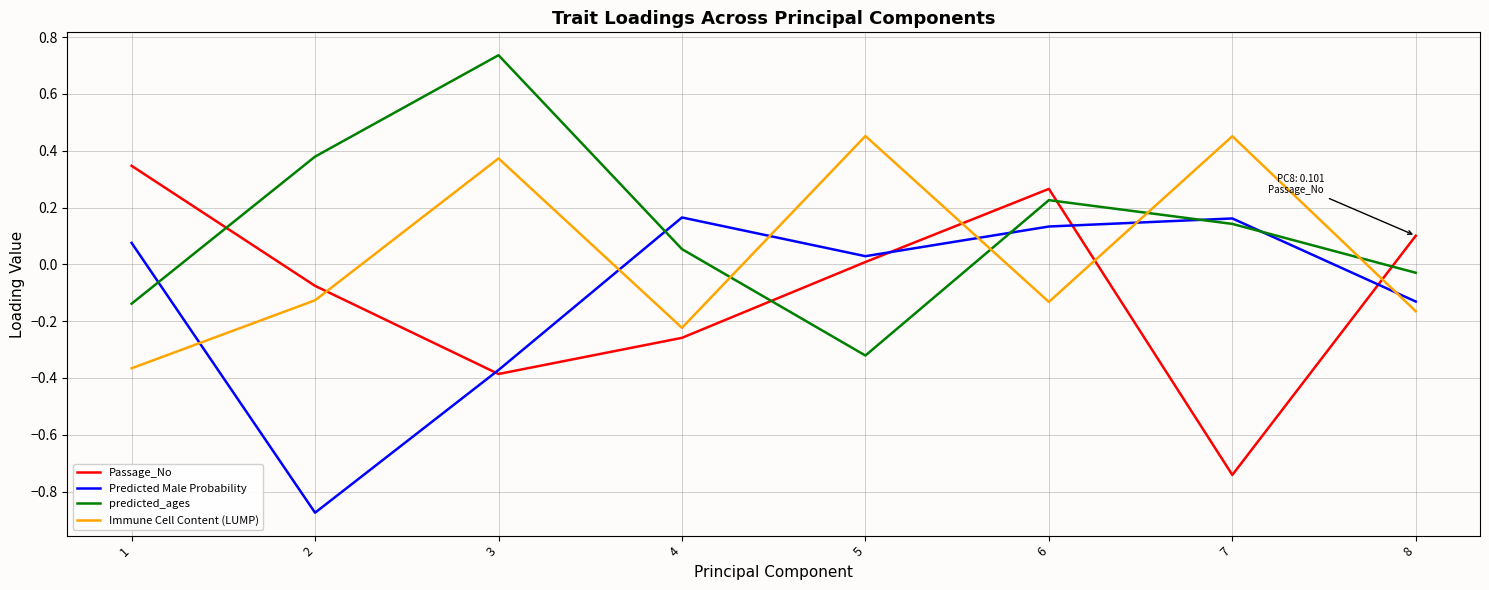

True or false: predicted_ages has a value of 0.1 at 6.

False